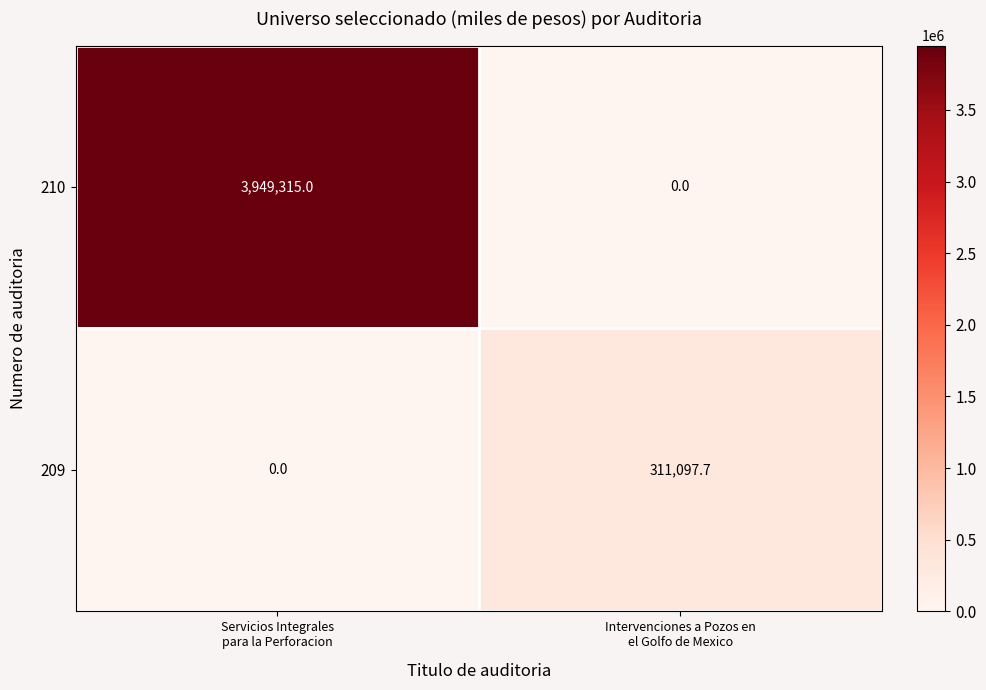

List the series in order of their peak value, highest first.

210, 209